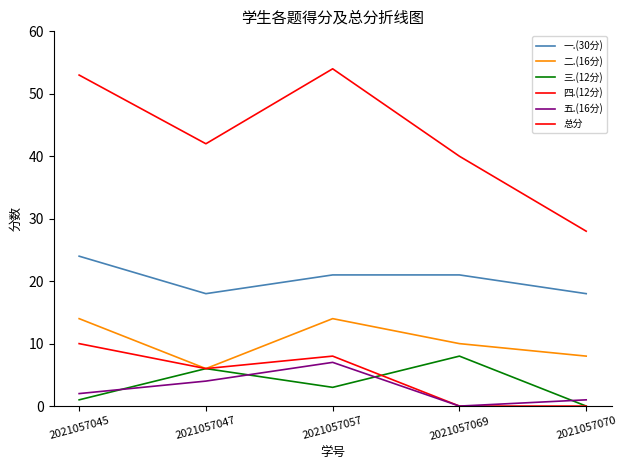

Is the value of 三.(12分) at 2021057069 greater than the value of 四.(12分) at 2021057045?

No